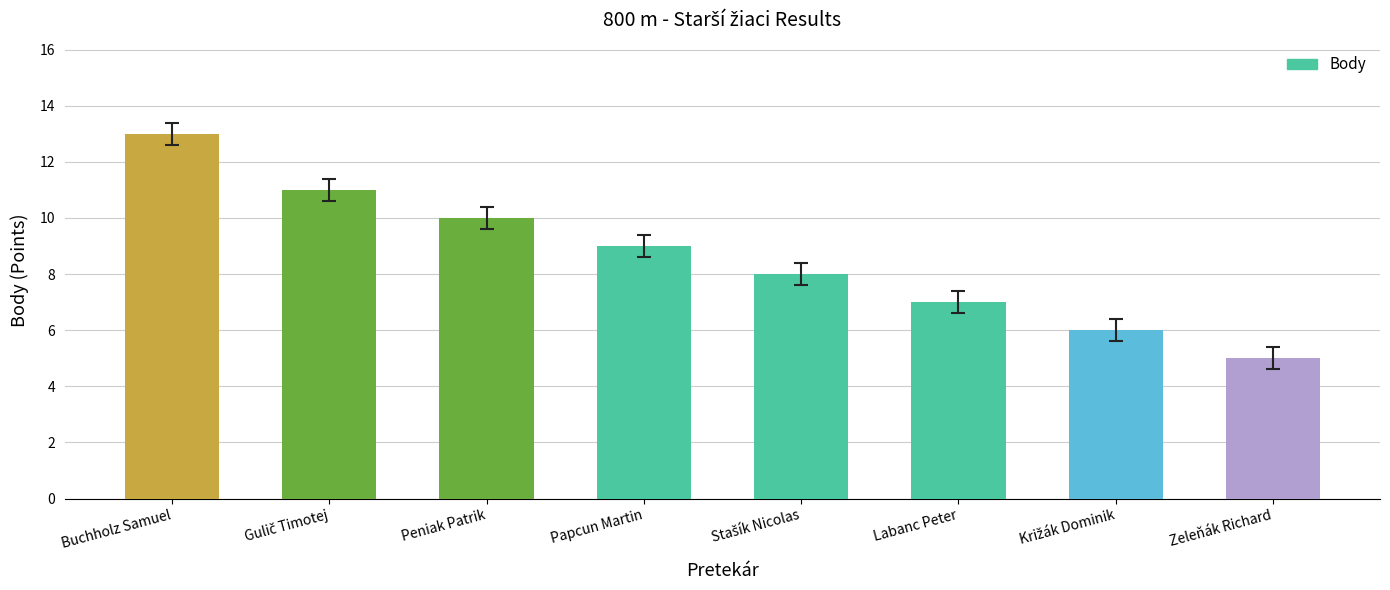

What position from the right is Buchholz Samuel?

8